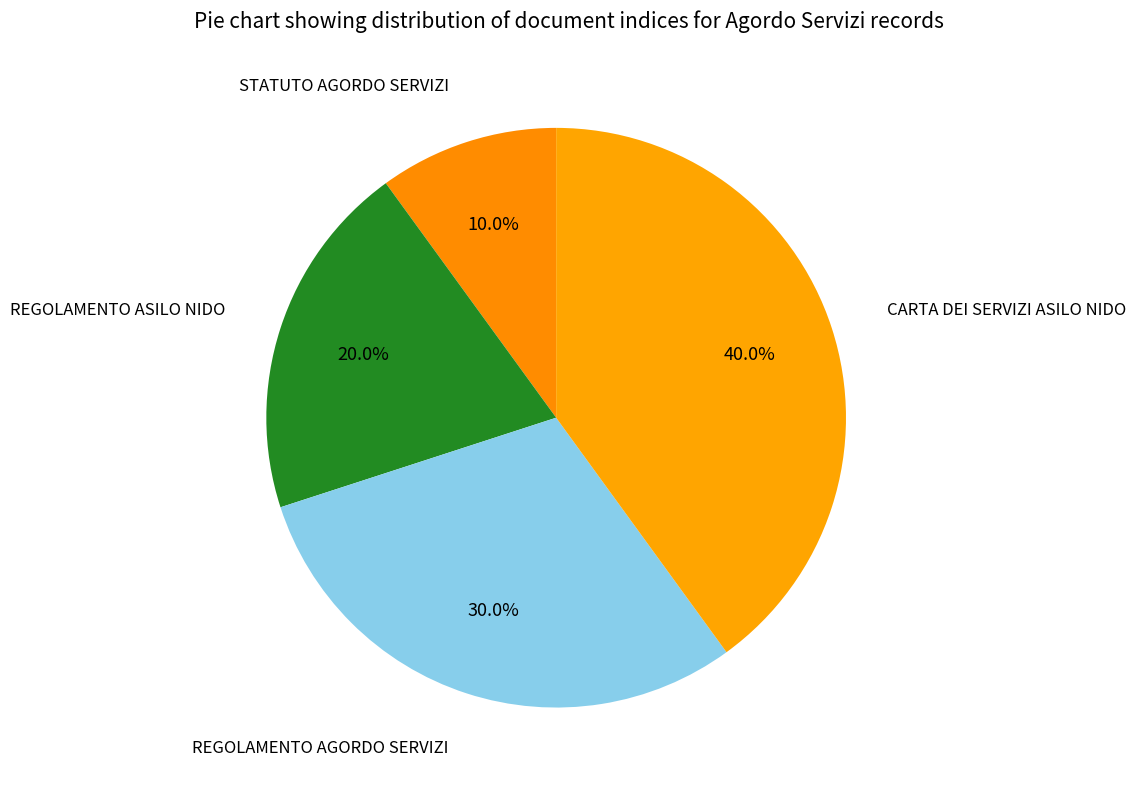

Is it true that CARTA DEI SERVIZI ASILO NIDO is 50% of the pie?

False